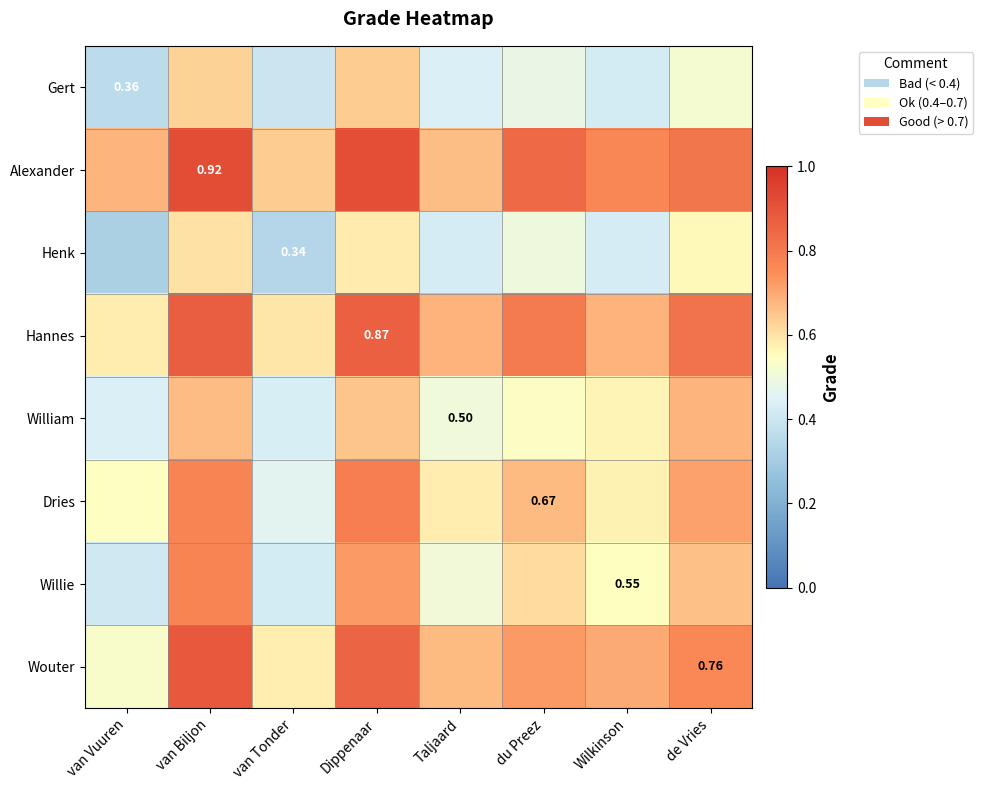

What is the spread (max minus min) of values at Wilkinson?

0.3